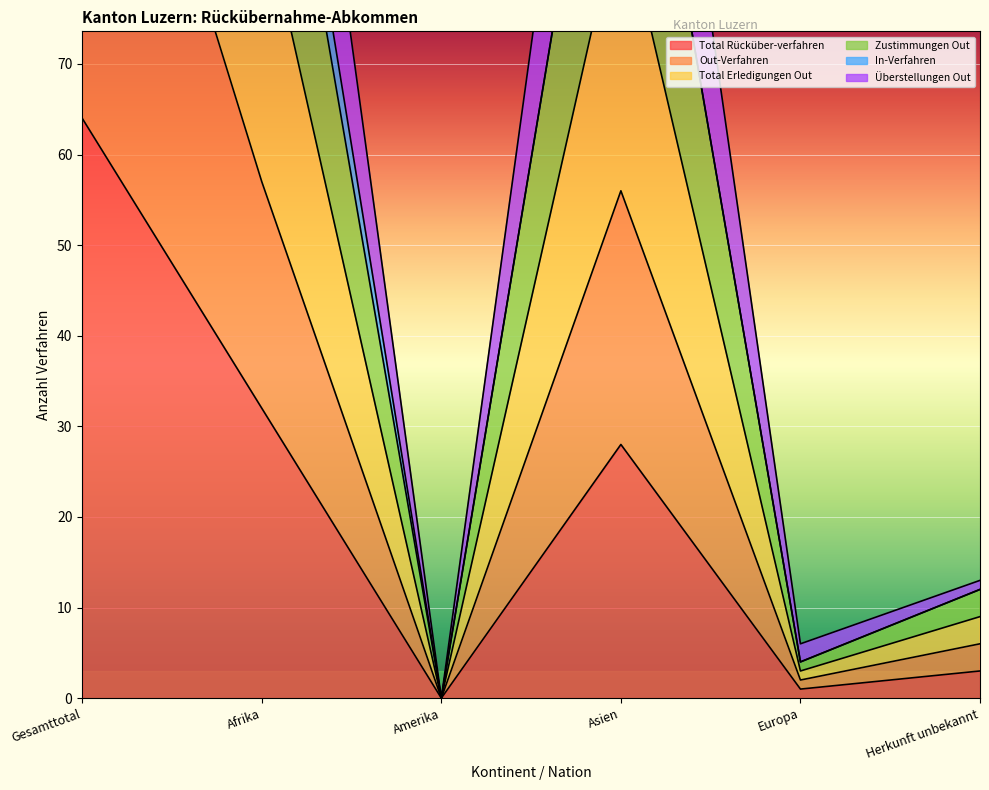

Is the value of Total Rücküber-verfahren at Asien greater than the value of Out-Verfahren at Gesamttotal?

No